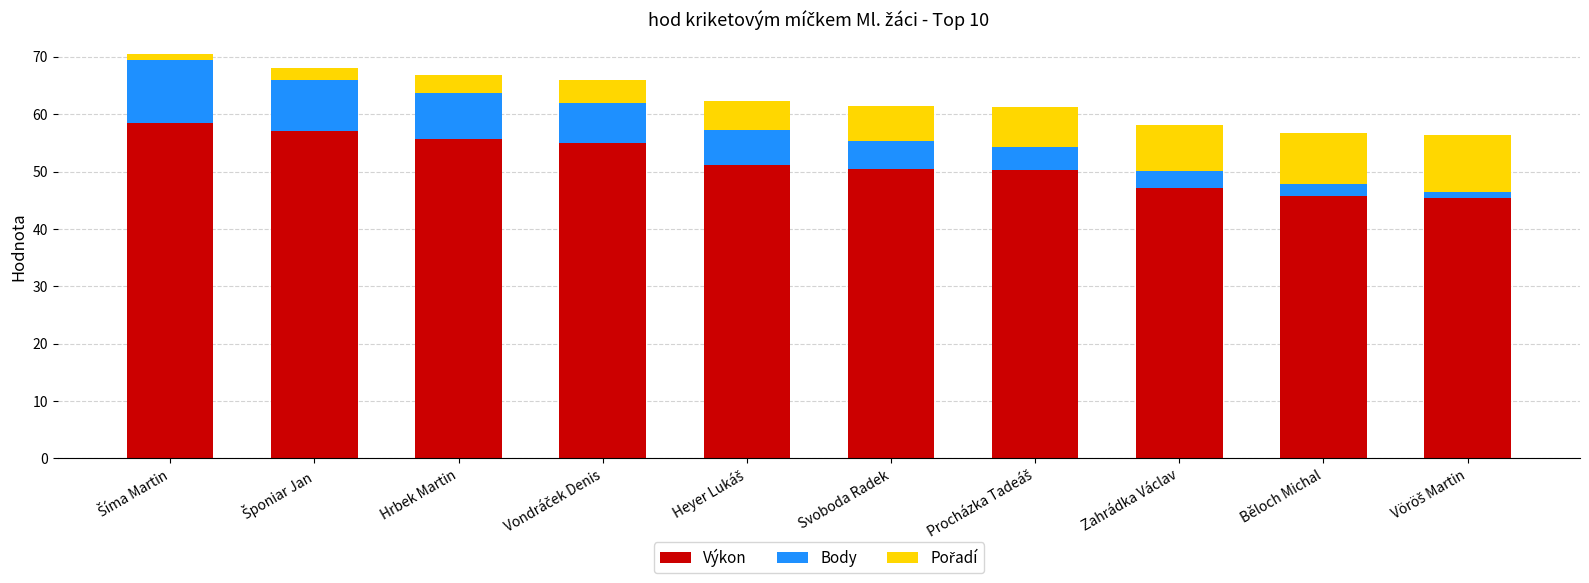

What is the maximum value for Výkon?

58.4